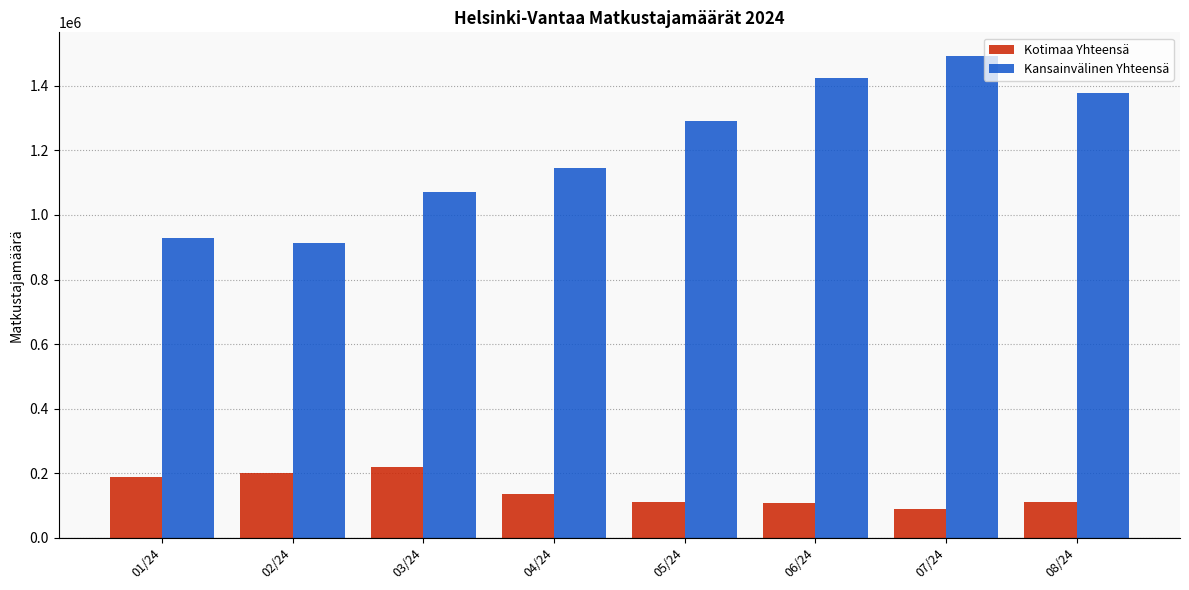

What is the value of the Kotimaa Yhteensä bar at the 2nd from the left?

200326